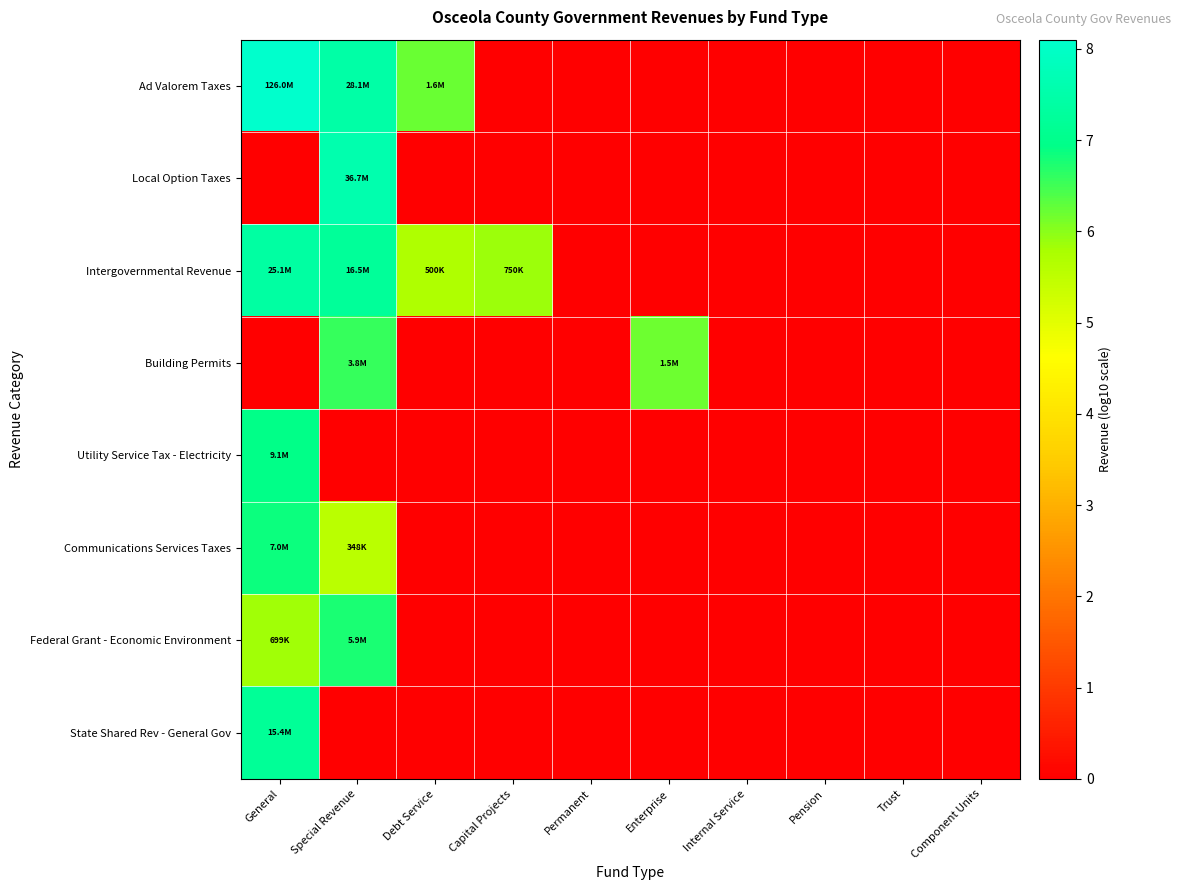

Reading left to right, transcribe all the data shown in this chart.

Ad Valorem Taxes: General=8.1	Special Revenue=7.4	Debt Service=6.2	Capital Projects=0.0	Permanent=0.0	Enterprise=0.0	Internal Service=0.0	Pension=0.0	Trust=0.0	Component Units=0.0
Local Option Taxes: General=0.0	Special Revenue=7.6	Debt Service=0.0	Capital Projects=0.0	Permanent=0.0	Enterprise=0.0	Internal Service=0.0	Pension=0.0	Trust=0.0	Component Units=0.0
Intergovernmental Revenue: General=7.4	Special Revenue=7.2	Debt Service=5.7	Capital Projects=5.9	Permanent=0.0	Enterprise=0.0	Internal Service=0.0	Pension=0.0	Trust=0.0	Component Units=0.0
Building Permits: General=0.0	Special Revenue=6.6	Debt Service=0.0	Capital Projects=0.0	Permanent=0.0	Enterprise=6.2	Internal Service=0.0	Pension=0.0	Trust=0.0	Component Units=0.0
Utility Service Tax - Electricity: General=7.0	Special Revenue=0.0	Debt Service=0.0	Capital Projects=0.0	Permanent=0.0	Enterprise=0.0	Internal Service=0.0	Pension=0.0	Trust=0.0	Component Units=0.0
Communications Services Taxes: General=6.8	Special Revenue=5.5	Debt Service=0.0	Capital Projects=0.0	Permanent=0.0	Enterprise=0.0	Internal Service=0.0	Pension=0.0	Trust=0.0	Component Units=0.0
Federal Grant - Economic Environment: General=5.8	Special Revenue=6.8	Debt Service=0.0	Capital Projects=0.0	Permanent=0.0	Enterprise=0.0	Internal Service=0.0	Pension=0.0	Trust=0.0	Component Units=0.0
State Shared Rev - General Gov: General=7.2	Special Revenue=0.0	Debt Service=0.0	Capital Projects=0.0	Permanent=0.0	Enterprise=0.0	Internal Service=0.0	Pension=0.0	Trust=0.0	Component Units=0.0